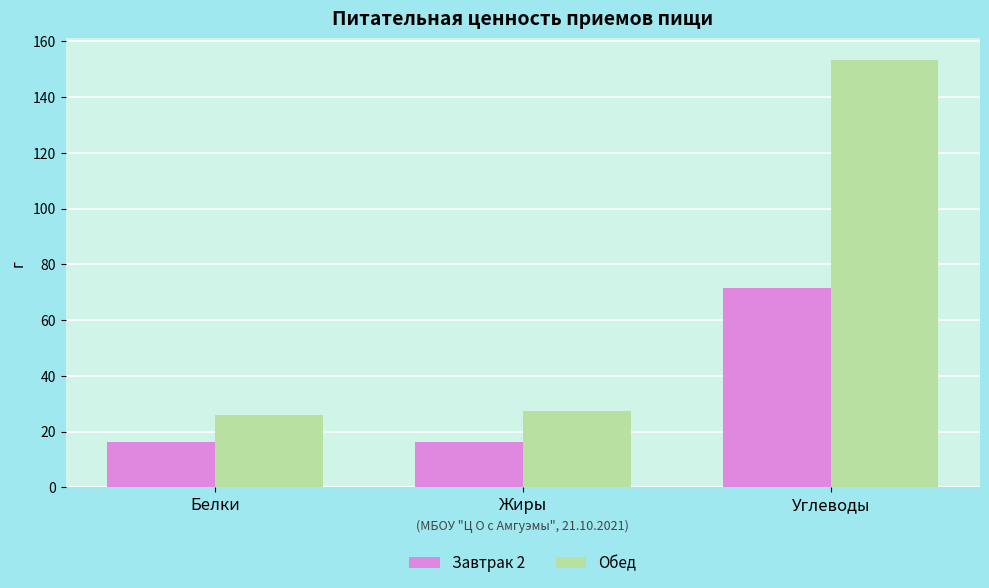

List the series in order of their peak value, lowest first.

Завтрак 2, Обед